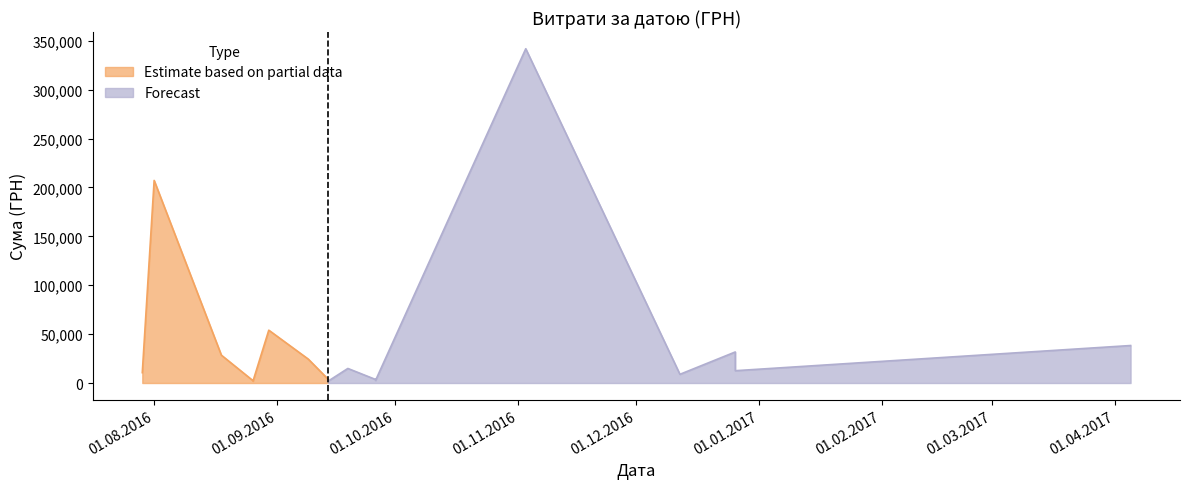

What is the sum of the values at 26.08.2016 and 14.09.2016?

6320.0